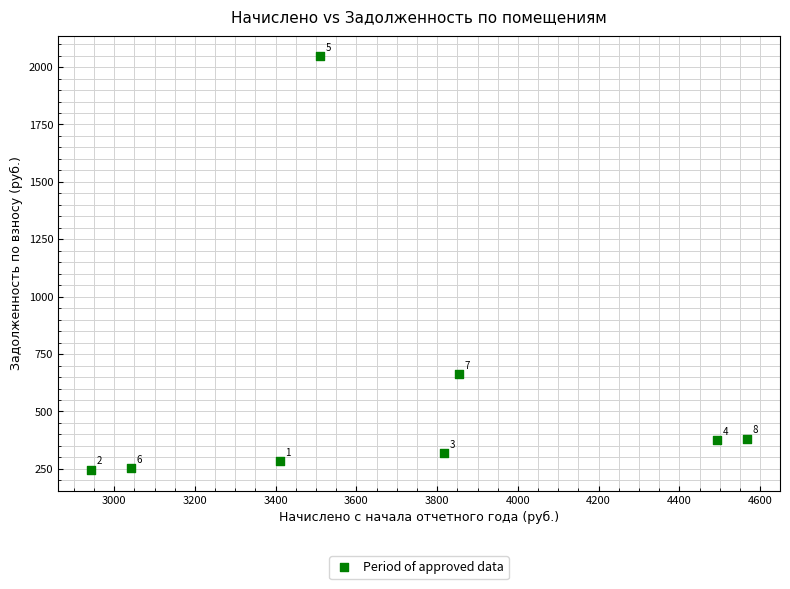

What is the average Y value?

570.5